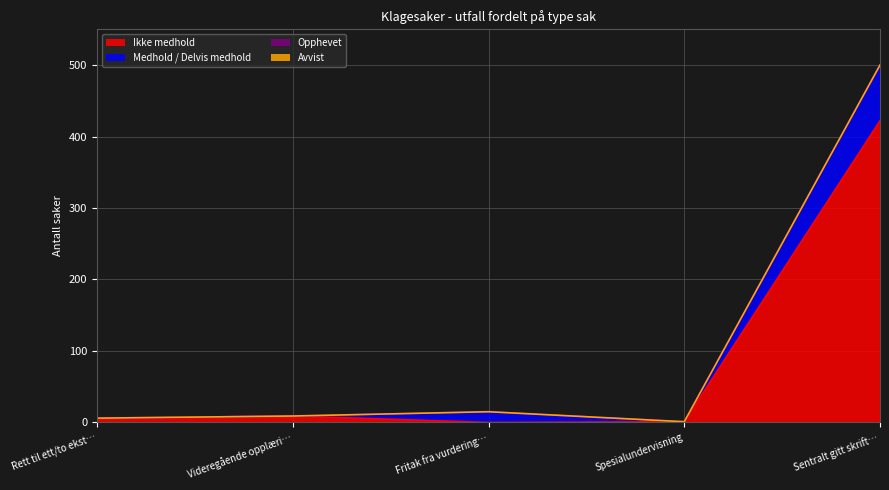

At which category is the sum across all series the highest?

Sentralt gitt skrift…